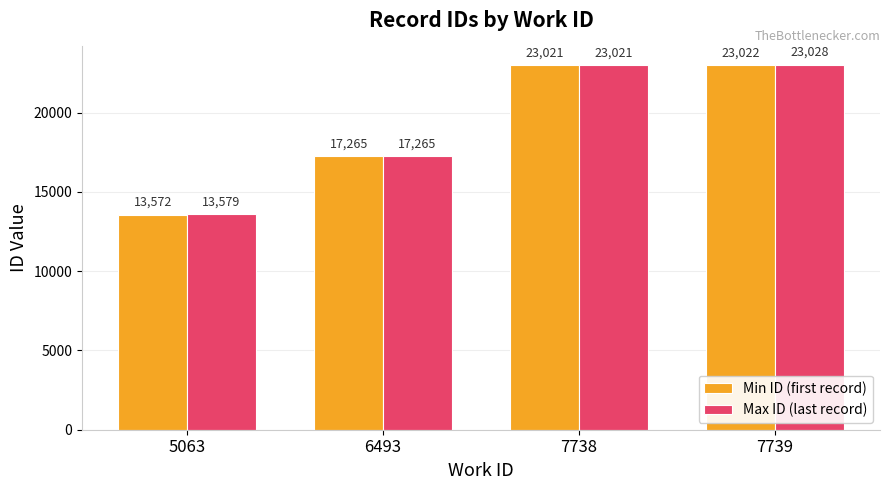

What is the smallest value displayed?

13572